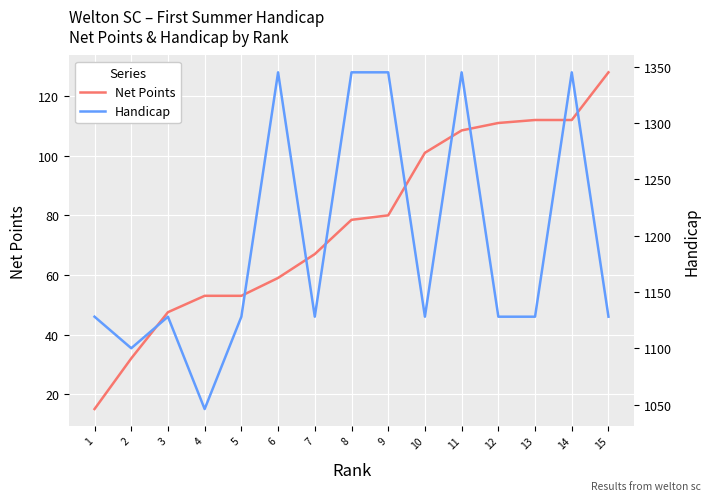

What is the difference between the maximum and second lowest values in the Net Points series?

96.0